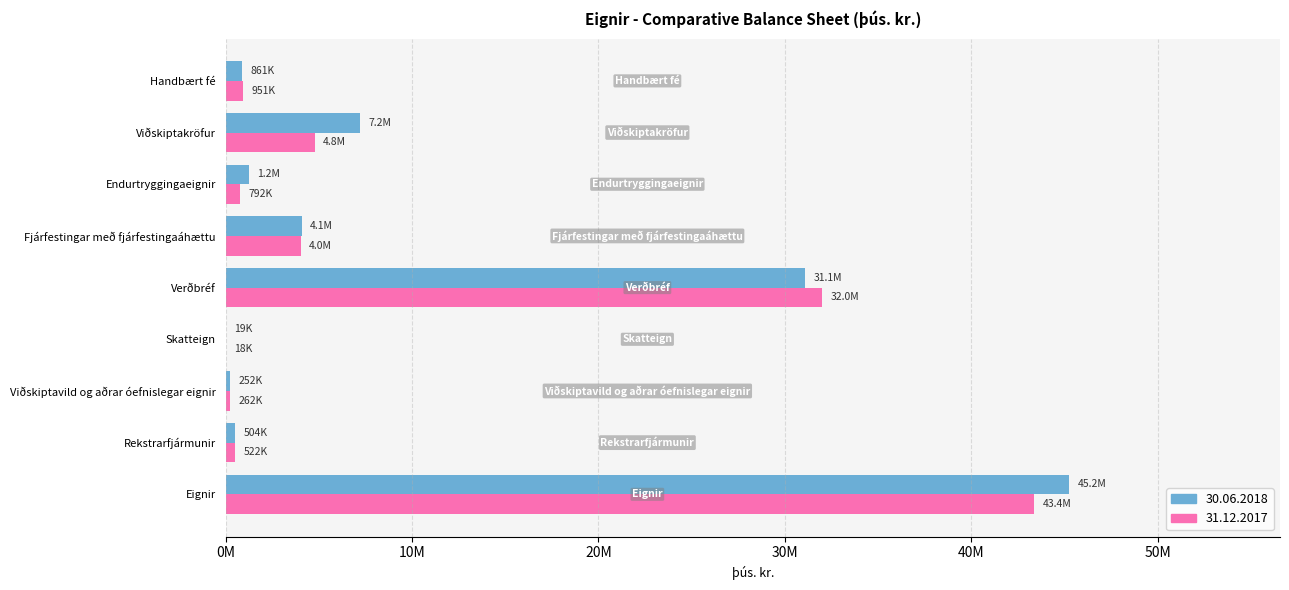

Reading left to right, what are all the values shown in this chart?

30.06.2018: Eignir=45241898.1	Rekstrarfjármunir=503722.1	Viðskiptavild og aðrar óefnislegar eignir=252449.9	Skatteign=19008.8	Verðbréf=31085286.2	Fjárfestingar með fjárfestingaáhættu=4085462.4	Endurtryggingaeignir=1241217.1	Viðskiptakröfur=7194039.9	Handbært fé=860711.7
31.12.2017: Eignir=43364954.8	Rekstrarfjármunir=522153.7	Viðskiptavild og aðrar óefnislegar eignir=261750.0	Skatteign=18046.6	Verðbréf=32006415.9	Fjárfestingar með fjárfestingaáhættu=4029727.8	Endurtryggingaeignir=792033.4	Viðskiptakröfur=4783992.7	Handbært fé=950834.8